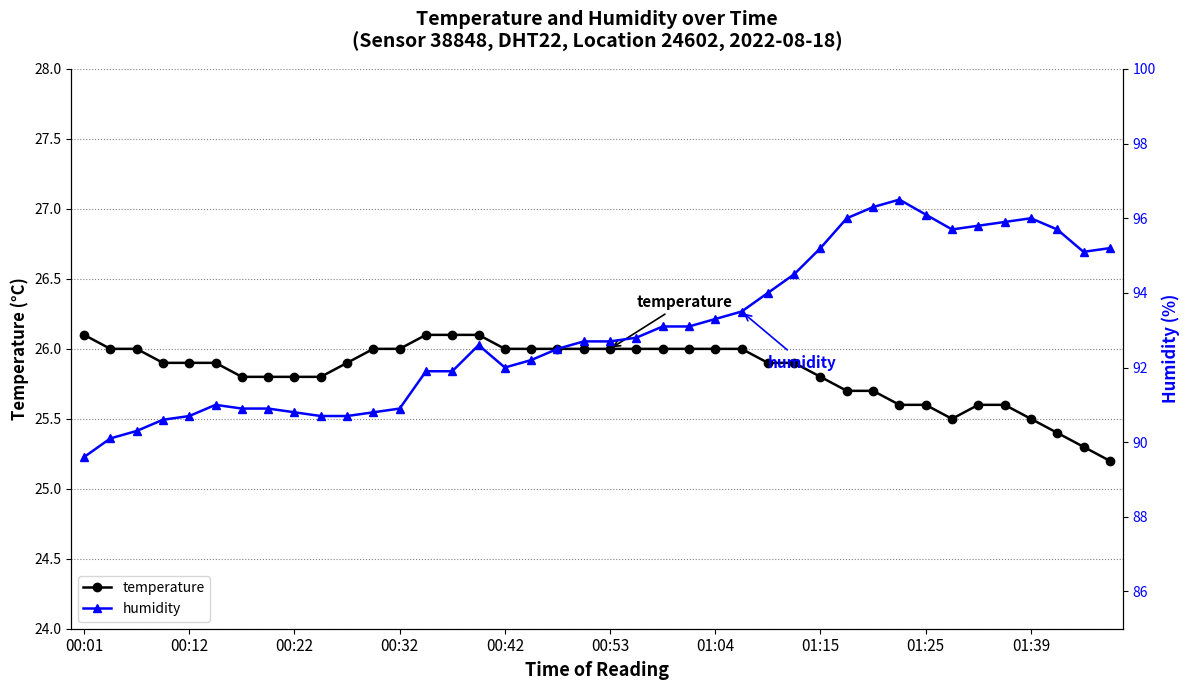

The value of temperature at 00:22 is 7.8. True or false?

False